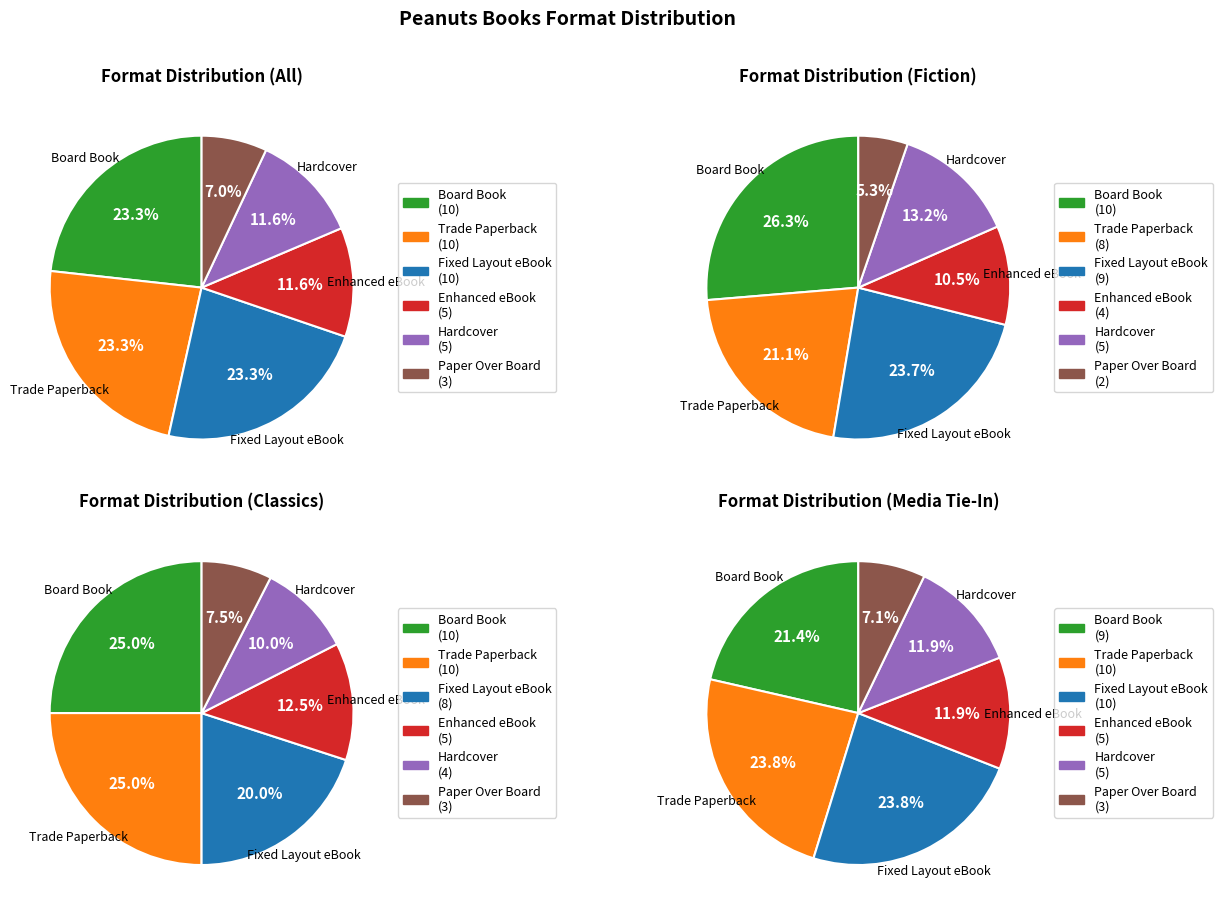

To the nearest percent, what is the difference between the Hardcover and Board Book slice percentages?

12%